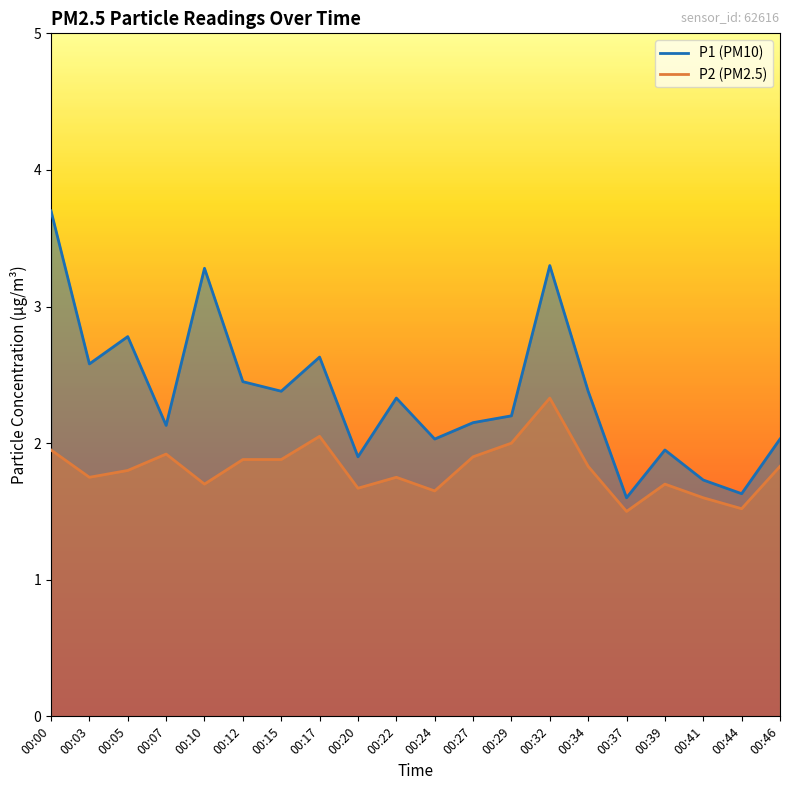

Which category has the highest value in the P2 series?

00:32